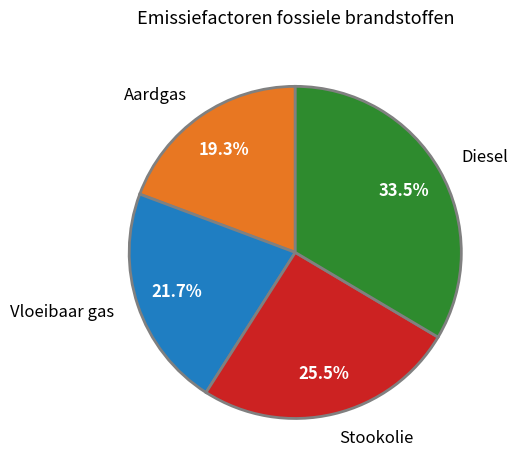

Is it true that Vloeibaar gas is 10% of the pie?

False